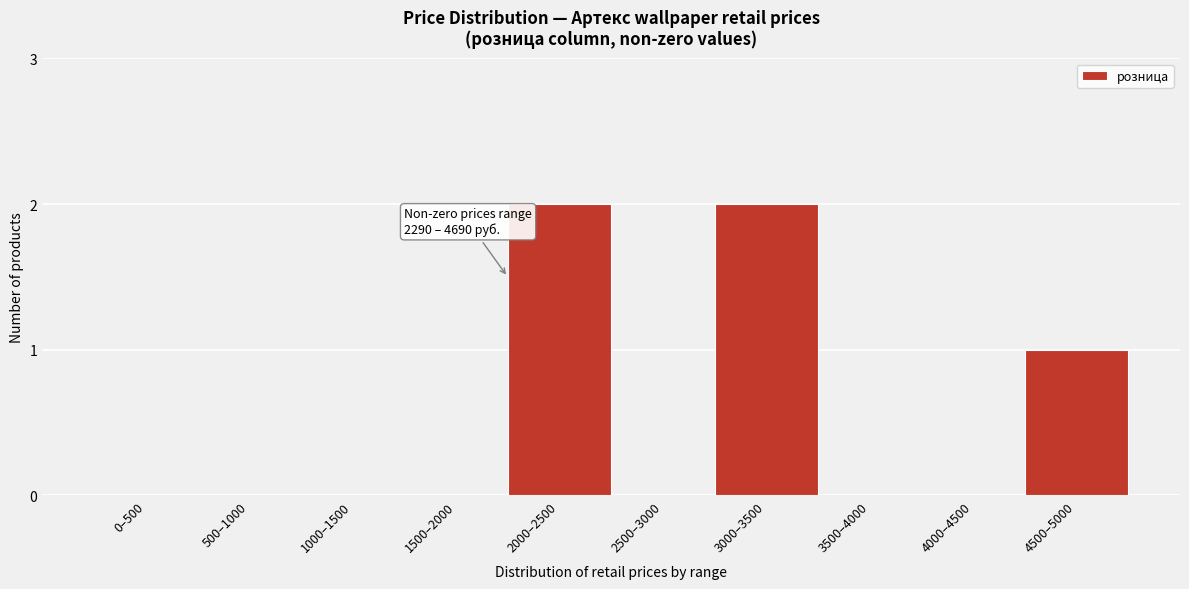

Reading right to left, what are all the values shown in this chart?

4500–5000=1	4000–4500=0	3500–4000=0	3000–3500=2	2500–3000=0	2000–2500=2	1500–2000=0	1000–1500=0	500–1000=0	0–500=0